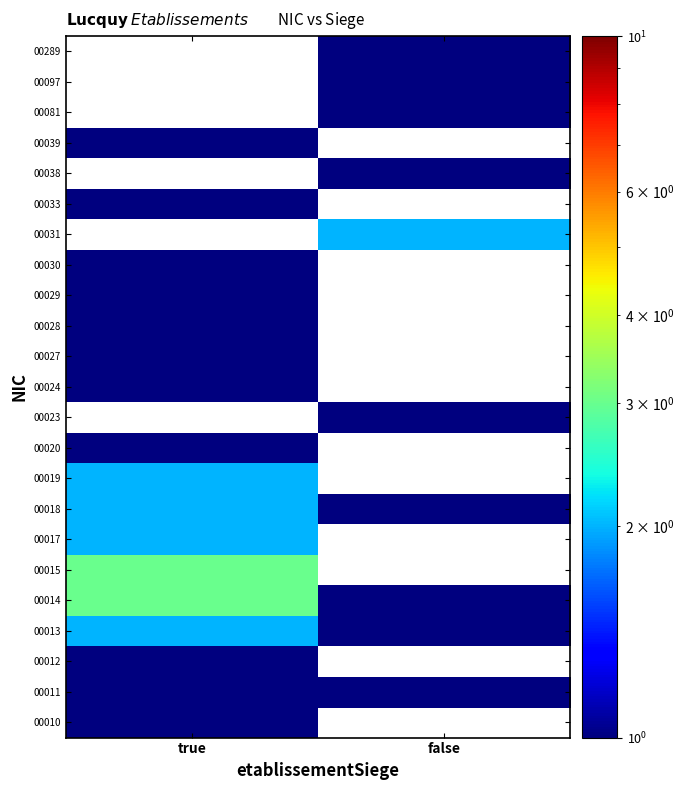

List the labels in order of 00012 value, largest first.

true, false